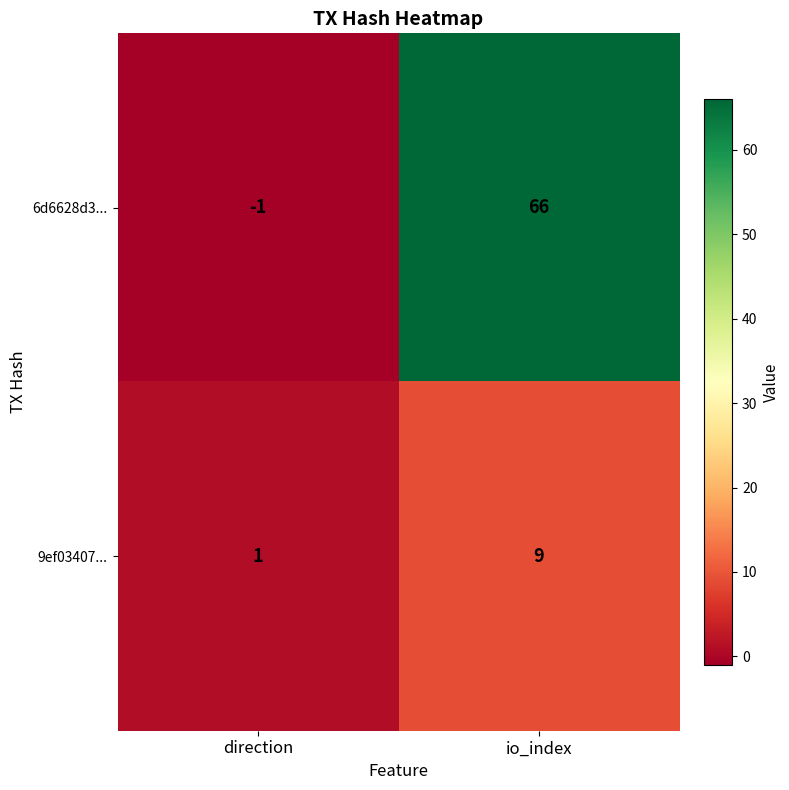

At how many categories does at least one series exceed 43?

1